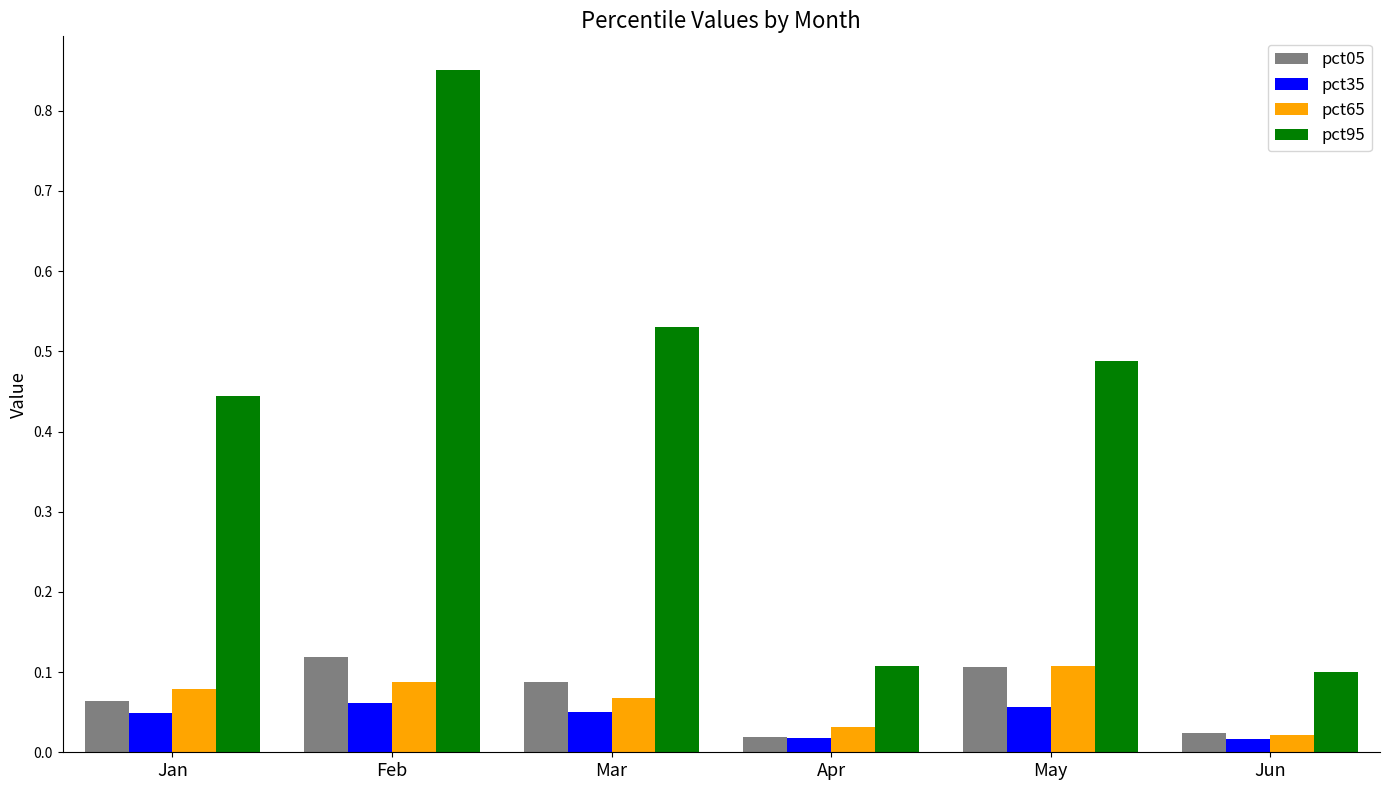

What are all the series names shown in the legend?

pct05, pct35, pct65, pct95